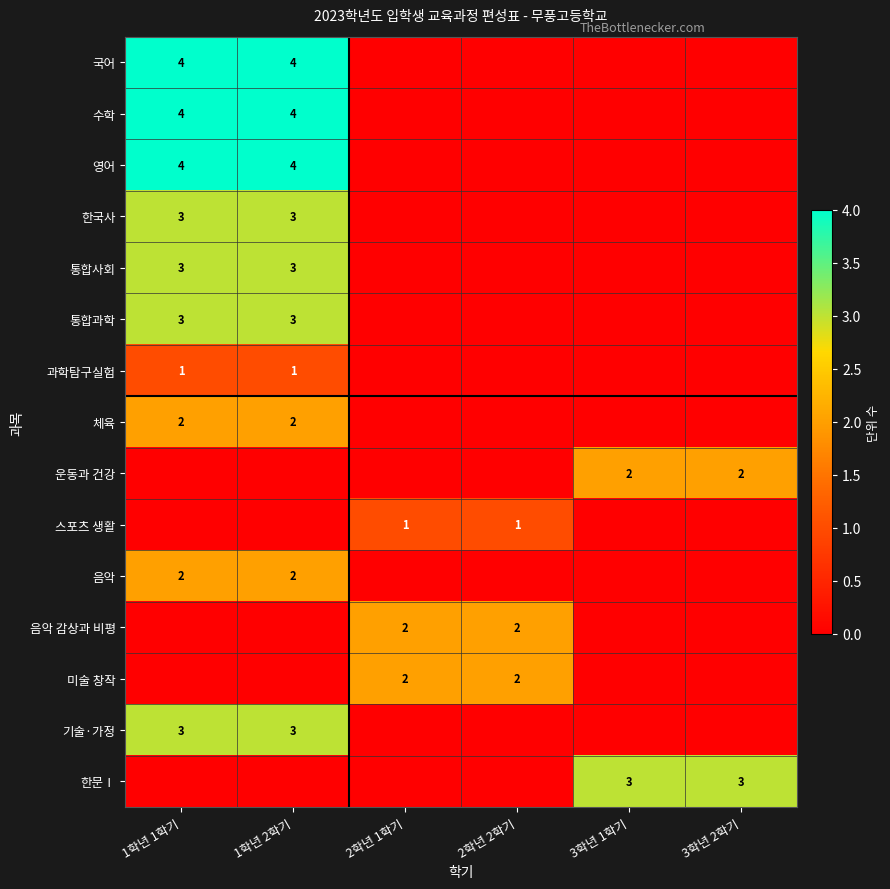

Is it true that 미술 창작 equals 2 at 2학년 1학기?

True